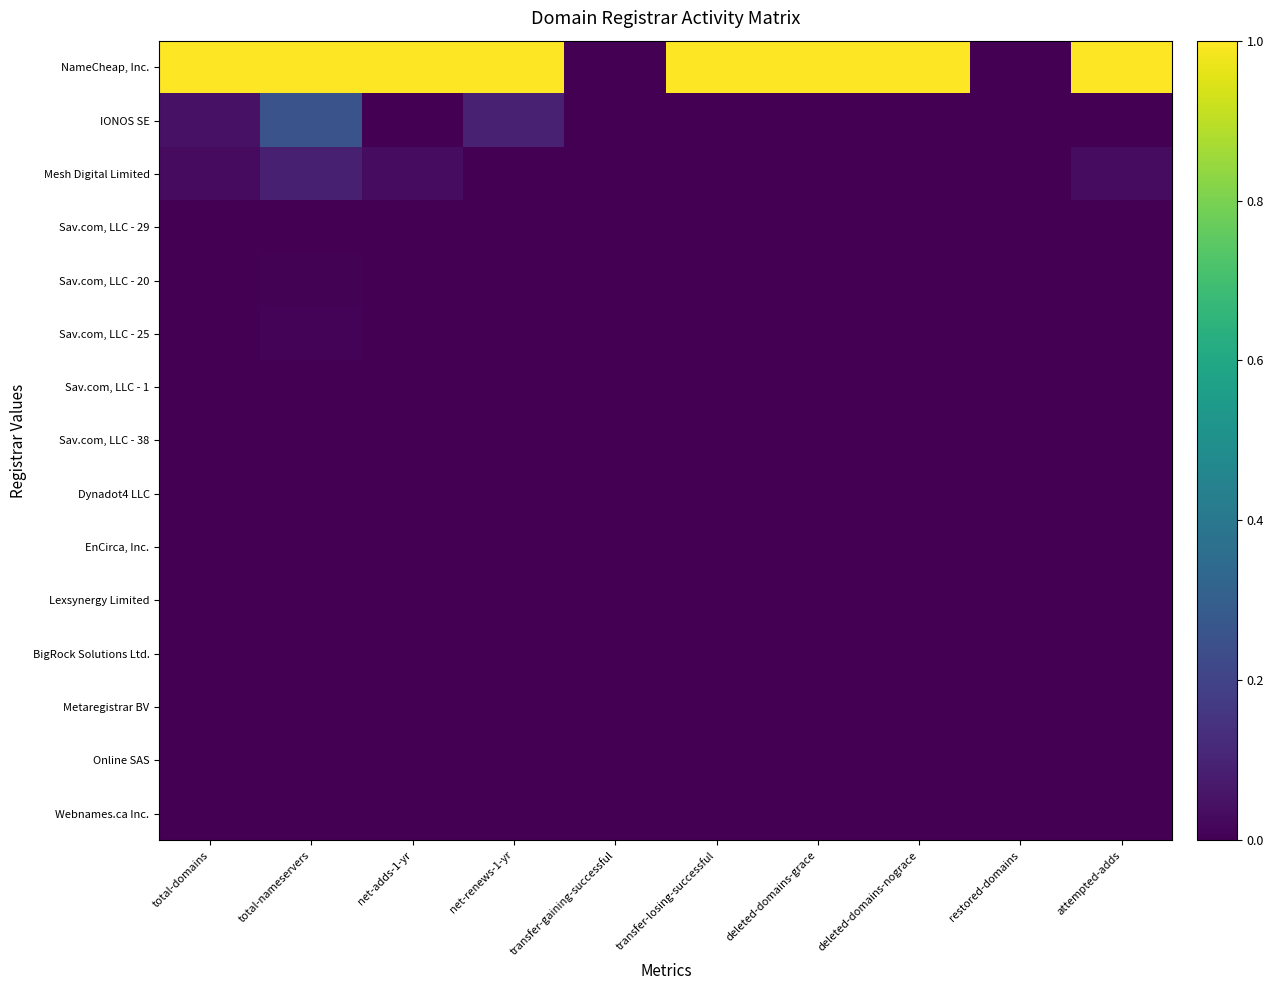

Reading right to left, list all the values displayed in this chart.

NameCheap, Inc.: attempted-adds=1.0	restored-domains=0.0	deleted-domains-nograce=1.0	deleted-domains-grace=1.0	transfer-losing-successful=1.0	transfer-gaining-successful=0.0	net-renews-1-yr=1.0	net-adds-1-yr=1.0	total-nameservers=1.0	total-domains=1.0
IONOS SE: attempted-adds=0.0	restored-domains=0.0	deleted-domains-nograce=0.0	deleted-domains-grace=0.0	transfer-losing-successful=0.0	transfer-gaining-successful=0.0	net-renews-1-yr=0.1	net-adds-1-yr=0.0	total-nameservers=0.3	total-domains=0.0
Mesh Digital Limited: attempted-adds=0.0	restored-domains=0.0	deleted-domains-nograce=0.0	deleted-domains-grace=0.0	transfer-losing-successful=0.0	transfer-gaining-successful=0.0	net-renews-1-yr=0.0	net-adds-1-yr=0.0	total-nameservers=0.1	total-domains=0.0
Sav.com, LLC - 29: attempted-adds=0.0	restored-domains=0.0	deleted-domains-nograce=0.0	deleted-domains-grace=0.0	transfer-losing-successful=0.0	transfer-gaining-successful=0.0	net-renews-1-yr=0.0	net-adds-1-yr=0.0	total-nameservers=0.0	total-domains=0.0
Sav.com, LLC - 20: attempted-adds=0.0	restored-domains=0.0	deleted-domains-nograce=0.0	deleted-domains-grace=0.0	transfer-losing-successful=0.0	transfer-gaining-successful=0.0	net-renews-1-yr=0.0	net-adds-1-yr=0.0	total-nameservers=0.0	total-domains=0.0
Sav.com, LLC - 25: attempted-adds=0.0	restored-domains=0.0	deleted-domains-nograce=0.0	deleted-domains-grace=0.0	transfer-losing-successful=0.0	transfer-gaining-successful=0.0	net-renews-1-yr=0.0	net-adds-1-yr=0.0	total-nameservers=0.0	total-domains=0.0
Sav.com, LLC - 1: attempted-adds=0.0	restored-domains=0.0	deleted-domains-nograce=0.0	deleted-domains-grace=0.0	transfer-losing-successful=0.0	transfer-gaining-successful=0.0	net-renews-1-yr=0.0	net-adds-1-yr=0.0	total-nameservers=0.0	total-domains=0.0
Sav.com, LLC - 38: attempted-adds=0.0	restored-domains=0.0	deleted-domains-nograce=0.0	deleted-domains-grace=0.0	transfer-losing-successful=0.0	transfer-gaining-successful=0.0	net-renews-1-yr=0.0	net-adds-1-yr=0.0	total-nameservers=0.0	total-domains=0.0
Dynadot4 LLC: attempted-adds=0.0	restored-domains=0.0	deleted-domains-nograce=0.0	deleted-domains-grace=0.0	transfer-losing-successful=0.0	transfer-gaining-successful=0.0	net-renews-1-yr=0.0	net-adds-1-yr=0.0	total-nameservers=0.0	total-domains=0.0
EnCirca, Inc.: attempted-adds=0.0	restored-domains=0.0	deleted-domains-nograce=0.0	deleted-domains-grace=0.0	transfer-losing-successful=0.0	transfer-gaining-successful=0.0	net-renews-1-yr=0.0	net-adds-1-yr=0.0	total-nameservers=0.0	total-domains=0.0
Lexsynergy Limited: attempted-adds=0.0	restored-domains=0.0	deleted-domains-nograce=0.0	deleted-domains-grace=0.0	transfer-losing-successful=0.0	transfer-gaining-successful=0.0	net-renews-1-yr=0.0	net-adds-1-yr=0.0	total-nameservers=0.0	total-domains=0.0
BigRock Solutions Ltd.: attempted-adds=0.0	restored-domains=0.0	deleted-domains-nograce=0.0	deleted-domains-grace=0.0	transfer-losing-successful=0.0	transfer-gaining-successful=0.0	net-renews-1-yr=0.0	net-adds-1-yr=0.0	total-nameservers=0.0	total-domains=0.0
Metaregistrar BV: attempted-adds=0.0	restored-domains=0.0	deleted-domains-nograce=0.0	deleted-domains-grace=0.0	transfer-losing-successful=0.0	transfer-gaining-successful=0.0	net-renews-1-yr=0.0	net-adds-1-yr=0.0	total-nameservers=0.0	total-domains=0.0
Online SAS: attempted-adds=0.0	restored-domains=0.0	deleted-domains-nograce=0.0	deleted-domains-grace=0.0	transfer-losing-successful=0.0	transfer-gaining-successful=0.0	net-renews-1-yr=0.0	net-adds-1-yr=0.0	total-nameservers=0.0	total-domains=0.0
Webnames.ca Inc.: attempted-adds=0.0	restored-domains=0.0	deleted-domains-nograce=0.0	deleted-domains-grace=0.0	transfer-losing-successful=0.0	transfer-gaining-successful=0.0	net-renews-1-yr=0.0	net-adds-1-yr=0.0	total-nameservers=0.0	total-domains=0.0